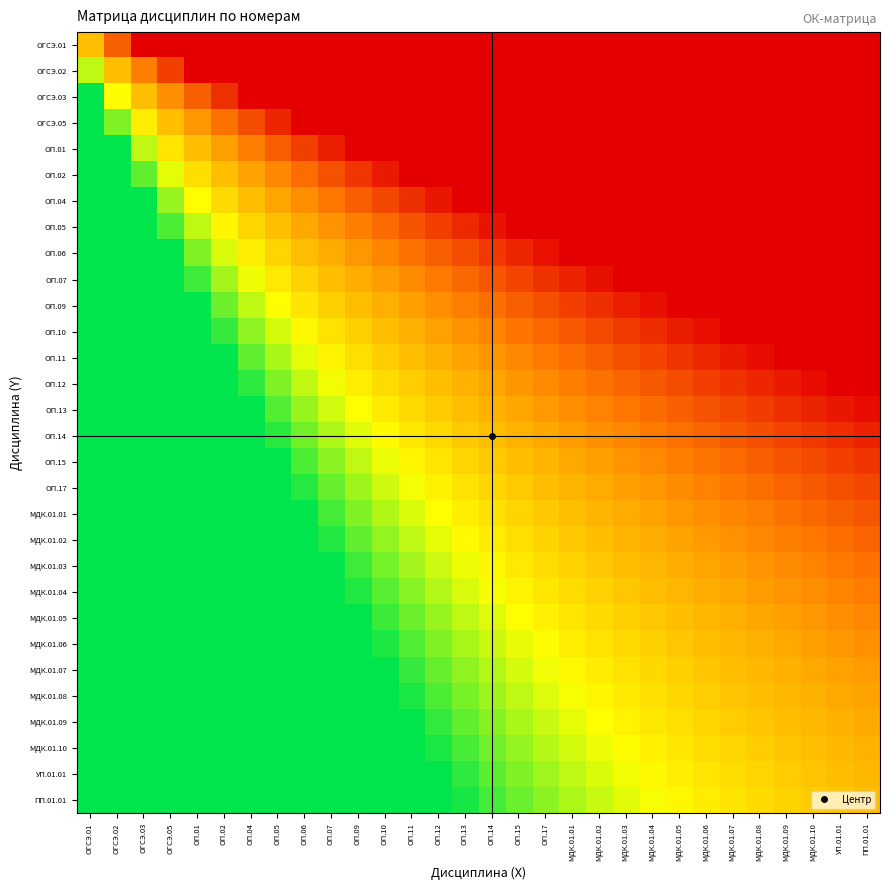

Reading left to right, extract all data points from this chart.

ОГСЭ.01: ОГСЭ.01=0.5	ОГСЭ.02=0.2	ОГСЭ.03=0.0	ОГСЭ.05=0.0	ОП.01=0.0	ОП.02=0.0	ОП.04=0.0	ОП.05=0.0	ОП.06=0.0	ОП.07=0.0	ОП.09=0.0	ОП.10=0.0	ОП.11=0.0	ОП.12=0.0	ОП.13=0.0	ОП.14=0.0	ОП.15=0.0	ОП.17=0.0	МДК.01.01=0.0	МДК.01.02=0.0	МДК.01.03=0.0	МДК.01.04=0.0	МДК.01.05=0.0	МДК.01.06=0.0	МДК.01.07=0.0	МДК.01.08=0.0	МДК.01.09=0.0	МДК.01.10=0.0	УП.01.01=0.0	ПП.01.01=0.0
ОГСЭ.02: ОГСЭ.01=0.7	ОГСЭ.02=0.5	ОГСЭ.03=0.3	ОГСЭ.05=0.2	ОП.01=0.0	ОП.02=0.0	ОП.04=0.0	ОП.05=0.0	ОП.06=0.0	ОП.07=0.0	ОП.09=0.0	ОП.10=0.0	ОП.11=0.0	ОП.12=0.0	ОП.13=0.0	ОП.14=0.0	ОП.15=0.0	ОП.17=0.0	МДК.01.01=0.0	МДК.01.02=0.0	МДК.01.03=0.0	МДК.01.04=0.0	МДК.01.05=0.0	МДК.01.06=0.0	МДК.01.07=0.0	МДК.01.08=0.0	МДК.01.09=0.0	МДК.01.10=0.0	УП.01.01=0.0	ПП.01.01=0.0
ОГСЭ.03: ОГСЭ.01=1.0	ОГСЭ.02=0.7	ОГСЭ.03=0.5	ОГСЭ.05=0.4	ОП.01=0.2	ОП.02=0.1	ОП.04=0.0	ОП.05=0.0	ОП.06=0.0	ОП.07=0.0	ОП.09=0.0	ОП.10=0.0	ОП.11=0.0	ОП.12=0.0	ОП.13=0.0	ОП.14=0.0	ОП.15=0.0	ОП.17=0.0	МДК.01.01=0.0	МДК.01.02=0.0	МДК.01.03=0.0	МДК.01.04=0.0	МДК.01.05=0.0	МДК.01.06=0.0	МДК.01.07=0.0	МДК.01.08=0.0	МДК.01.09=0.0	МДК.01.10=0.0	УП.01.01=0.0	ПП.01.01=0.0
ОГСЭ.05: ОГСЭ.01=1.0	ОГСЭ.02=0.8	ОГСЭ.03=0.6	ОГСЭ.05=0.5	ОП.01=0.4	ОП.02=0.3	ОП.04=0.2	ОП.05=0.1	ОП.06=0.0	ОП.07=0.0	ОП.09=0.0	ОП.10=0.0	ОП.11=0.0	ОП.12=0.0	ОП.13=0.0	ОП.14=0.0	ОП.15=0.0	ОП.17=0.0	МДК.01.01=0.0	МДК.01.02=0.0	МДК.01.03=0.0	МДК.01.04=0.0	МДК.01.05=0.0	МДК.01.06=0.0	МДК.01.07=0.0	МДК.01.08=0.0	МДК.01.09=0.0	МДК.01.10=0.0	УП.01.01=0.0	ПП.01.01=0.0
ОП.01: ОГСЭ.01=1.0	ОГСЭ.02=1.0	ОГСЭ.03=0.7	ОГСЭ.05=0.6	ОП.01=0.5	ОП.02=0.4	ОП.04=0.3	ОП.05=0.2	ОП.06=0.2	ОП.07=0.1	ОП.09=0.0	ОП.10=0.0	ОП.11=0.0	ОП.12=0.0	ОП.13=0.0	ОП.14=0.0	ОП.15=0.0	ОП.17=0.0	МДК.01.01=0.0	МДК.01.02=0.0	МДК.01.03=0.0	МДК.01.04=0.0	МДК.01.05=0.0	МДК.01.06=0.0	МДК.01.07=0.0	МДК.01.08=0.0	МДК.01.09=0.0	МДК.01.10=0.0	УП.01.01=0.0	ПП.01.01=0.0
ОП.02: ОГСЭ.01=1.0	ОГСЭ.02=1.0	ОГСЭ.03=0.9	ОГСЭ.05=0.7	ОП.01=0.6	ОП.02=0.5	ОП.04=0.4	ОП.05=0.4	ОП.06=0.3	ОП.07=0.2	ОП.09=0.1	ОП.10=0.1	ОП.11=0.0	ОП.12=0.0	ОП.13=0.0	ОП.14=0.0	ОП.15=0.0	ОП.17=0.0	МДК.01.01=0.0	МДК.01.02=0.0	МДК.01.03=0.0	МДК.01.04=0.0	МДК.01.05=0.0	МДК.01.06=0.0	МДК.01.07=0.0	МДК.01.08=0.0	МДК.01.09=0.0	МДК.01.10=0.0	УП.01.01=0.0	ПП.01.01=0.0
ОП.04: ОГСЭ.01=1.0	ОГСЭ.02=1.0	ОГСЭ.03=1.0	ОГСЭ.05=0.8	ОП.01=0.7	ОП.02=0.6	ОП.04=0.5	ОП.05=0.4	ОП.06=0.4	ОП.07=0.3	ОП.09=0.2	ОП.10=0.2	ОП.11=0.1	ОП.12=0.1	ОП.13=0.0	ОП.14=0.0	ОП.15=0.0	ОП.17=0.0	МДК.01.01=0.0	МДК.01.02=0.0	МДК.01.03=0.0	МДК.01.04=0.0	МДК.01.05=0.0	МДК.01.06=0.0	МДК.01.07=0.0	МДК.01.08=0.0	МДК.01.09=0.0	МДК.01.10=0.0	УП.01.01=0.0	ПП.01.01=0.0
ОП.05: ОГСЭ.01=1.0	ОГСЭ.02=1.0	ОГСЭ.03=1.0	ОГСЭ.05=0.9	ОП.01=0.7	ОП.02=0.6	ОП.04=0.6	ОП.05=0.5	ОП.06=0.4	ОП.07=0.4	ОП.09=0.3	ОП.10=0.3	ОП.11=0.2	ОП.12=0.2	ОП.13=0.1	ОП.14=0.1	ОП.15=0.0	ОП.17=0.0	МДК.01.01=0.0	МДК.01.02=0.0	МДК.01.03=0.0	МДК.01.04=0.0	МДК.01.05=0.0	МДК.01.06=0.0	МДК.01.07=0.0	МДК.01.08=0.0	МДК.01.09=0.0	МДК.01.10=0.0	УП.01.01=0.0	ПП.01.01=0.0
ОП.06: ОГСЭ.01=1.0	ОГСЭ.02=1.0	ОГСЭ.03=1.0	ОГСЭ.05=1.0	ОП.01=0.8	ОП.02=0.7	ОП.04=0.6	ОП.05=0.6	ОП.06=0.5	ОП.07=0.4	ОП.09=0.4	ОП.10=0.3	ОП.11=0.3	ОП.12=0.2	ОП.13=0.2	ОП.14=0.1	ОП.15=0.1	ОП.17=0.0	МДК.01.01=0.0	МДК.01.02=0.0	МДК.01.03=0.0	МДК.01.04=0.0	МДК.01.05=0.0	МДК.01.06=0.0	МДК.01.07=0.0	МДК.01.08=0.0	МДК.01.09=0.0	МДК.01.10=0.0	УП.01.01=0.0	ПП.01.01=0.0
ОП.07: ОГСЭ.01=1.0	ОГСЭ.02=1.0	ОГСЭ.03=1.0	ОГСЭ.05=1.0	ОП.01=0.9	ОП.02=0.8	ОП.04=0.7	ОП.05=0.6	ОП.06=0.5	ОП.07=0.5	ОП.09=0.5	ОП.10=0.4	ОП.11=0.4	ОП.12=0.3	ОП.13=0.3	ОП.14=0.2	ОП.15=0.2	ОП.17=0.1	МДК.01.01=0.1	МДК.01.02=0.0	МДК.01.03=0.0	МДК.01.04=0.0	МДК.01.05=0.0	МДК.01.06=0.0	МДК.01.07=0.0	МДК.01.08=0.0	МДК.01.09=0.0	МДК.01.10=0.0	УП.01.01=0.0	ПП.01.01=0.0
ОП.09: ОГСЭ.01=1.0	ОГСЭ.02=1.0	ОГСЭ.03=1.0	ОГСЭ.05=1.0	ОП.01=1.0	ОП.02=0.9	ОП.04=0.7	ОП.05=0.7	ОП.06=0.6	ОП.07=0.5	ОП.09=0.5	ОП.10=0.5	ОП.11=0.4	ОП.12=0.4	ОП.13=0.3	ОП.14=0.3	ОП.15=0.2	ОП.17=0.2	МДК.01.01=0.2	МДК.01.02=0.1	МДК.01.03=0.1	МДК.01.04=0.0	МДК.01.05=0.0	МДК.01.06=0.0	МДК.01.07=0.0	МДК.01.08=0.0	МДК.01.09=0.0	МДК.01.10=0.0	УП.01.01=0.0	ПП.01.01=0.0
ОП.10: ОГСЭ.01=1.0	ОГСЭ.02=1.0	ОГСЭ.03=1.0	ОГСЭ.05=1.0	ОП.01=1.0	ОП.02=0.9	ОП.04=0.8	ОП.05=0.7	ОП.06=0.6	ОП.07=0.6	ОП.09=0.5	ОП.10=0.5	ОП.11=0.5	ОП.12=0.4	ОП.13=0.4	ОП.14=0.3	ОП.15=0.3	ОП.17=0.3	МДК.01.01=0.2	МДК.01.02=0.2	МДК.01.03=0.2	МДК.01.04=0.1	МДК.01.05=0.1	МДК.01.06=0.0	МДК.01.07=0.0	МДК.01.08=0.0	МДК.01.09=0.0	МДК.01.10=0.0	УП.01.01=0.0	ПП.01.01=0.0
ОП.11: ОГСЭ.01=1.0	ОГСЭ.02=1.0	ОГСЭ.03=1.0	ОГСЭ.05=1.0	ОП.01=1.0	ОП.02=1.0	ОП.04=0.9	ОП.05=0.8	ОП.06=0.7	ОП.07=0.6	ОП.09=0.6	ОП.10=0.5	ОП.11=0.5	ОП.12=0.5	ОП.13=0.4	ОП.14=0.4	ОП.15=0.4	ОП.17=0.3	МДК.01.01=0.3	МДК.01.02=0.2	МДК.01.03=0.2	МДК.01.04=0.2	МДК.01.05=0.1	МДК.01.06=0.1	МДК.01.07=0.1	МДК.01.08=0.0	МДК.01.09=0.0	МДК.01.10=0.0	УП.01.01=0.0	ПП.01.01=0.0
ОП.12: ОГСЭ.01=1.0	ОГСЭ.02=1.0	ОГСЭ.03=1.0	ОГСЭ.05=1.0	ОП.01=1.0	ОП.02=1.0	ОП.04=0.9	ОП.05=0.8	ОП.06=0.7	ОП.07=0.7	ОП.09=0.6	ОП.10=0.6	ОП.11=0.5	ОП.12=0.5	ОП.13=0.5	ОП.14=0.4	ОП.15=0.4	ОП.17=0.4	МДК.01.01=0.3	МДК.01.02=0.3	МДК.01.03=0.3	МДК.01.04=0.2	МДК.01.05=0.2	МДК.01.06=0.2	МДК.01.07=0.1	МДК.01.08=0.1	МДК.01.09=0.1	МДК.01.10=0.0	УП.01.01=0.0	ПП.01.01=0.0
ОП.13: ОГСЭ.01=1.0	ОГСЭ.02=1.0	ОГСЭ.03=1.0	ОГСЭ.05=1.0	ОП.01=1.0	ОП.02=1.0	ОП.04=1.0	ОП.05=0.9	ОП.06=0.8	ОП.07=0.7	ОП.09=0.7	ОП.10=0.6	ОП.11=0.6	ОП.12=0.5	ОП.13=0.5	ОП.14=0.5	ОП.15=0.4	ОП.17=0.4	МДК.01.01=0.4	МДК.01.02=0.3	МДК.01.03=0.3	МДК.01.04=0.3	МДК.01.05=0.2	МДК.01.06=0.2	МДК.01.07=0.2	МДК.01.08=0.2	МДК.01.09=0.1	МДК.01.10=0.1	УП.01.01=0.1	ПП.01.01=0.0
ОП.14: ОГСЭ.01=1.0	ОГСЭ.02=1.0	ОГСЭ.03=1.0	ОГСЭ.05=1.0	ОП.01=1.0	ОП.02=1.0	ОП.04=1.0	ОП.05=0.9	ОП.06=0.8	ОП.07=0.8	ОП.09=0.7	ОП.10=0.7	ОП.11=0.6	ОП.12=0.6	ОП.13=0.5	ОП.14=0.5	ОП.15=0.5	ОП.17=0.4	МДК.01.01=0.4	МДК.01.02=0.4	МДК.01.03=0.4	МДК.01.04=0.3	МДК.01.05=0.3	МДК.01.06=0.3	МДК.01.07=0.2	МДК.01.08=0.2	МДК.01.09=0.2	МДК.01.10=0.1	УП.01.01=0.1	ПП.01.01=0.1
ОП.15: ОГСЭ.01=1.0	ОГСЭ.02=1.0	ОГСЭ.03=1.0	ОГСЭ.05=1.0	ОП.01=1.0	ОП.02=1.0	ОП.04=1.0	ОП.05=1.0	ОП.06=0.9	ОП.07=0.8	ОП.09=0.7	ОП.10=0.7	ОП.11=0.6	ОП.12=0.6	ОП.13=0.6	ОП.14=0.5	ОП.15=0.5	ОП.17=0.5	МДК.01.01=0.4	МДК.01.02=0.4	МДК.01.03=0.4	МДК.01.04=0.4	МДК.01.05=0.3	МДК.01.06=0.3	МДК.01.07=0.3	МДК.01.08=0.2	МДК.01.09=0.2	МДК.01.10=0.2	УП.01.01=0.2	ПП.01.01=0.1
ОП.17: ОГСЭ.01=1.0	ОГСЭ.02=1.0	ОГСЭ.03=1.0	ОГСЭ.05=1.0	ОП.01=1.0	ОП.02=1.0	ОП.04=1.0	ОП.05=1.0	ОП.06=0.9	ОП.07=0.9	ОП.09=0.8	ОП.10=0.7	ОП.11=0.7	ОП.12=0.6	ОП.13=0.6	ОП.14=0.6	ОП.15=0.5	ОП.17=0.5	МДК.01.01=0.5	МДК.01.02=0.4	МДК.01.03=0.4	МДК.01.04=0.4	МДК.01.05=0.4	МДК.01.06=0.3	МДК.01.07=0.3	МДК.01.08=0.3	МДК.01.09=0.3	МДК.01.10=0.2	УП.01.01=0.2	ПП.01.01=0.2
МДК.01.01: ОГСЭ.01=1.0	ОГСЭ.02=1.0	ОГСЭ.03=1.0	ОГСЭ.05=1.0	ОП.01=1.0	ОП.02=1.0	ОП.04=1.0	ОП.05=1.0	ОП.06=1.0	ОП.07=0.9	ОП.09=0.8	ОП.10=0.8	ОП.11=0.7	ОП.12=0.7	ОП.13=0.6	ОП.14=0.6	ОП.15=0.6	ОП.17=0.5	МДК.01.01=0.5	МДК.01.02=0.5	МДК.01.03=0.4	МДК.01.04=0.4	МДК.01.05=0.4	МДК.01.06=0.4	МДК.01.07=0.3	МДК.01.08=0.3	МДК.01.09=0.3	МДК.01.10=0.3	УП.01.01=0.2	ПП.01.01=0.2
МДК.01.02: ОГСЭ.01=1.0	ОГСЭ.02=1.0	ОГСЭ.03=1.0	ОГСЭ.05=1.0	ОП.01=1.0	ОП.02=1.0	ОП.04=1.0	ОП.05=1.0	ОП.06=1.0	ОП.07=1.0	ОП.09=0.9	ОП.10=0.8	ОП.11=0.7	ОП.12=0.7	ОП.13=0.7	ОП.14=0.6	ОП.15=0.6	ОП.17=0.6	МДК.01.01=0.5	МДК.01.02=0.5	МДК.01.03=0.5	МДК.01.04=0.5	МДК.01.05=0.4	МДК.01.06=0.4	МДК.01.07=0.4	МДК.01.08=0.4	МДК.01.09=0.3	МДК.01.10=0.3	УП.01.01=0.3	ПП.01.01=0.3
МДК.01.03: ОГСЭ.01=1.0	ОГСЭ.02=1.0	ОГСЭ.03=1.0	ОГСЭ.05=1.0	ОП.01=1.0	ОП.02=1.0	ОП.04=1.0	ОП.05=1.0	ОП.06=1.0	ОП.07=1.0	ОП.09=0.9	ОП.10=0.8	ОП.11=0.8	ОП.12=0.7	ОП.13=0.7	ОП.14=0.6	ОП.15=0.6	ОП.17=0.6	МДК.01.01=0.5	МДК.01.02=0.5	МДК.01.03=0.5	МДК.01.04=0.5	МДК.01.05=0.5	МДК.01.06=0.4	МДК.01.07=0.4	МДК.01.08=0.4	МДК.01.09=0.4	МДК.01.10=0.3	УП.01.01=0.3	ПП.01.01=0.3
МДК.01.04: ОГСЭ.01=1.0	ОГСЭ.02=1.0	ОГСЭ.03=1.0	ОГСЭ.05=1.0	ОП.01=1.0	ОП.02=1.0	ОП.04=1.0	ОП.05=1.0	ОП.06=1.0	ОП.07=1.0	ОП.09=1.0	ОП.10=0.9	ОП.11=0.8	ОП.12=0.8	ОП.13=0.7	ОП.14=0.7	ОП.15=0.6	ОП.17=0.6	МДК.01.01=0.6	МДК.01.02=0.5	МДК.01.03=0.5	МДК.01.04=0.5	МДК.01.05=0.5	МДК.01.06=0.5	МДК.01.07=0.4	МДК.01.08=0.4	МДК.01.09=0.4	МДК.01.10=0.4	УП.01.01=0.3	ПП.01.01=0.3
МДК.01.05: ОГСЭ.01=1.0	ОГСЭ.02=1.0	ОГСЭ.03=1.0	ОГСЭ.05=1.0	ОП.01=1.0	ОП.02=1.0	ОП.04=1.0	ОП.05=1.0	ОП.06=1.0	ОП.07=1.0	ОП.09=1.0	ОП.10=0.9	ОП.11=0.9	ОП.12=0.8	ОП.13=0.7	ОП.14=0.7	ОП.15=0.7	ОП.17=0.6	МДК.01.01=0.6	МДК.01.02=0.6	МДК.01.03=0.5	МДК.01.04=0.5	МДК.01.05=0.5	МДК.01.06=0.5	МДК.01.07=0.5	МДК.01.08=0.4	МДК.01.09=0.4	МДК.01.10=0.4	УП.01.01=0.4	ПП.01.01=0.4
МДК.01.06: ОГСЭ.01=1.0	ОГСЭ.02=1.0	ОГСЭ.03=1.0	ОГСЭ.05=1.0	ОП.01=1.0	ОП.02=1.0	ОП.04=1.0	ОП.05=1.0	ОП.06=1.0	ОП.07=1.0	ОП.09=1.0	ОП.10=1.0	ОП.11=0.9	ОП.12=0.8	ОП.13=0.8	ОП.14=0.7	ОП.15=0.7	ОП.17=0.7	МДК.01.01=0.6	МДК.01.02=0.6	МДК.01.03=0.6	МДК.01.04=0.5	МДК.01.05=0.5	МДК.01.06=0.5	МДК.01.07=0.5	МДК.01.08=0.5	МДК.01.09=0.4	МДК.01.10=0.4	УП.01.01=0.4	ПП.01.01=0.4
МДК.01.07: ОГСЭ.01=1.0	ОГСЭ.02=1.0	ОГСЭ.03=1.0	ОГСЭ.05=1.0	ОП.01=1.0	ОП.02=1.0	ОП.04=1.0	ОП.05=1.0	ОП.06=1.0	ОП.07=1.0	ОП.09=1.0	ОП.10=1.0	ОП.11=0.9	ОП.12=0.9	ОП.13=0.8	ОП.14=0.8	ОП.15=0.7	ОП.17=0.7	МДК.01.01=0.6	МДК.01.02=0.6	МДК.01.03=0.6	МДК.01.04=0.6	МДК.01.05=0.5	МДК.01.06=0.5	МДК.01.07=0.5	МДК.01.08=0.5	МДК.01.09=0.5	МДК.01.10=0.4	УП.01.01=0.4	ПП.01.01=0.4
МДК.01.08: ОГСЭ.01=1.0	ОГСЭ.02=1.0	ОГСЭ.03=1.0	ОГСЭ.05=1.0	ОП.01=1.0	ОП.02=1.0	ОП.04=1.0	ОП.05=1.0	ОП.06=1.0	ОП.07=1.0	ОП.09=1.0	ОП.10=1.0	ОП.11=1.0	ОП.12=0.9	ОП.13=0.8	ОП.14=0.8	ОП.15=0.7	ОП.17=0.7	МДК.01.01=0.7	МДК.01.02=0.6	МДК.01.03=0.6	МДК.01.04=0.6	МДК.01.05=0.6	МДК.01.06=0.5	МДК.01.07=0.5	МДК.01.08=0.5	МДК.01.09=0.5	МДК.01.10=0.5	УП.01.01=0.4	ПП.01.01=0.4
МДК.01.09: ОГСЭ.01=1.0	ОГСЭ.02=1.0	ОГСЭ.03=1.0	ОГСЭ.05=1.0	ОП.01=1.0	ОП.02=1.0	ОП.04=1.0	ОП.05=1.0	ОП.06=1.0	ОП.07=1.0	ОП.09=1.0	ОП.10=1.0	ОП.11=1.0	ОП.12=0.9	ОП.13=0.9	ОП.14=0.8	ОП.15=0.8	ОП.17=0.7	МДК.01.01=0.7	МДК.01.02=0.7	МДК.01.03=0.6	МДК.01.04=0.6	МДК.01.05=0.6	МДК.01.06=0.6	МДК.01.07=0.5	МДК.01.08=0.5	МДК.01.09=0.5	МДК.01.10=0.5	УП.01.01=0.5	ПП.01.01=0.4
МДК.01.10: ОГСЭ.01=1.0	ОГСЭ.02=1.0	ОГСЭ.03=1.0	ОГСЭ.05=1.0	ОП.01=1.0	ОП.02=1.0	ОП.04=1.0	ОП.05=1.0	ОП.06=1.0	ОП.07=1.0	ОП.09=1.0	ОП.10=1.0	ОП.11=1.0	ОП.12=1.0	ОП.13=0.9	ОП.14=0.9	ОП.15=0.8	ОП.17=0.8	МДК.01.01=0.7	МДК.01.02=0.7	МДК.01.03=0.7	МДК.01.04=0.6	МДК.01.05=0.6	МДК.01.06=0.6	МДК.01.07=0.6	МДК.01.08=0.5	МДК.01.09=0.5	МДК.01.10=0.5	УП.01.01=0.5	ПП.01.01=0.5
УП.01.01: ОГСЭ.01=1.0	ОГСЭ.02=1.0	ОГСЭ.03=1.0	ОГСЭ.05=1.0	ОП.01=1.0	ОП.02=1.0	ОП.04=1.0	ОП.05=1.0	ОП.06=1.0	ОП.07=1.0	ОП.09=1.0	ОП.10=1.0	ОП.11=1.0	ОП.12=1.0	ОП.13=0.9	ОП.14=0.9	ОП.15=0.8	ОП.17=0.8	МДК.01.01=0.7	МДК.01.02=0.7	МДК.01.03=0.7	МДК.01.04=0.7	МДК.01.05=0.6	МДК.01.06=0.6	МДК.01.07=0.6	МДК.01.08=0.6	МДК.01.09=0.5	МДК.01.10=0.5	УП.01.01=0.5	ПП.01.01=0.5
ПП.01.01: ОГСЭ.01=1.0	ОГСЭ.02=1.0	ОГСЭ.03=1.0	ОГСЭ.05=1.0	ОП.01=1.0	ОП.02=1.0	ОП.04=1.0	ОП.05=1.0	ОП.06=1.0	ОП.07=1.0	ОП.09=1.0	ОП.10=1.0	ОП.11=1.0	ОП.12=1.0	ОП.13=1.0	ОП.14=0.9	ОП.15=0.9	ОП.17=0.8	МДК.01.01=0.8	МДК.01.02=0.7	МДК.01.03=0.7	МДК.01.04=0.7	МДК.01.05=0.6	МДК.01.06=0.6	МДК.01.07=0.6	МДК.01.08=0.6	МДК.01.09=0.6	МДК.01.10=0.5	УП.01.01=0.5	ПП.01.01=0.5